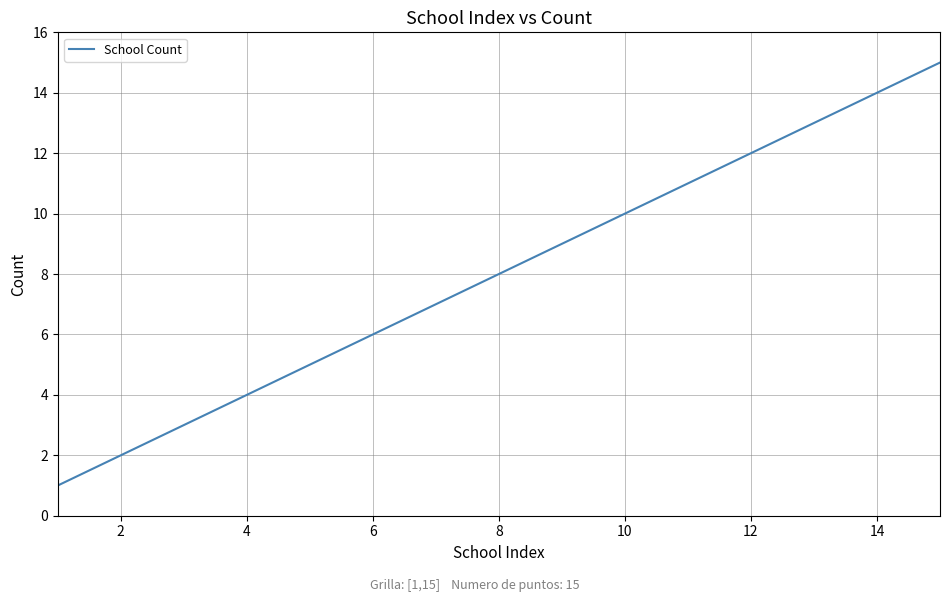

What is the difference between the maximum and minimum values?

14